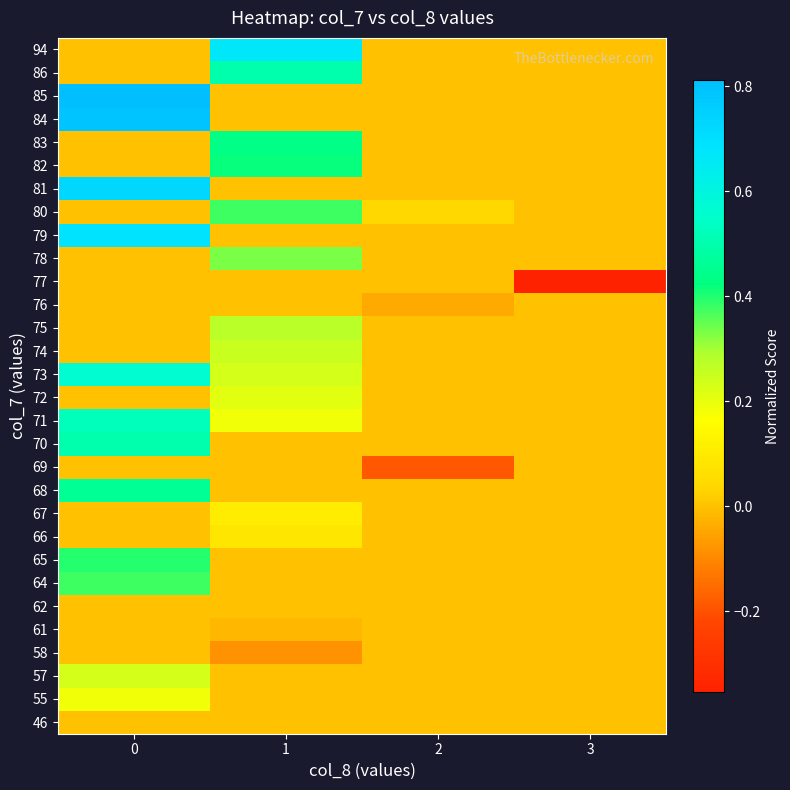

Count the number of categories in the chart.

4